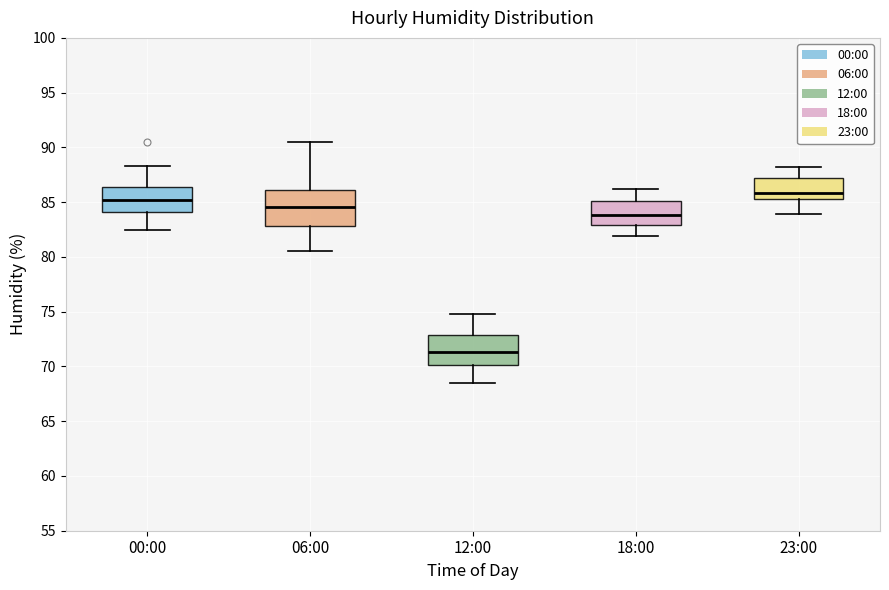

Where is the upper edge of the box for 18:00 on the y-axis? The values are not printed on the chart, so give them approximately, as read against the axis.

85.0